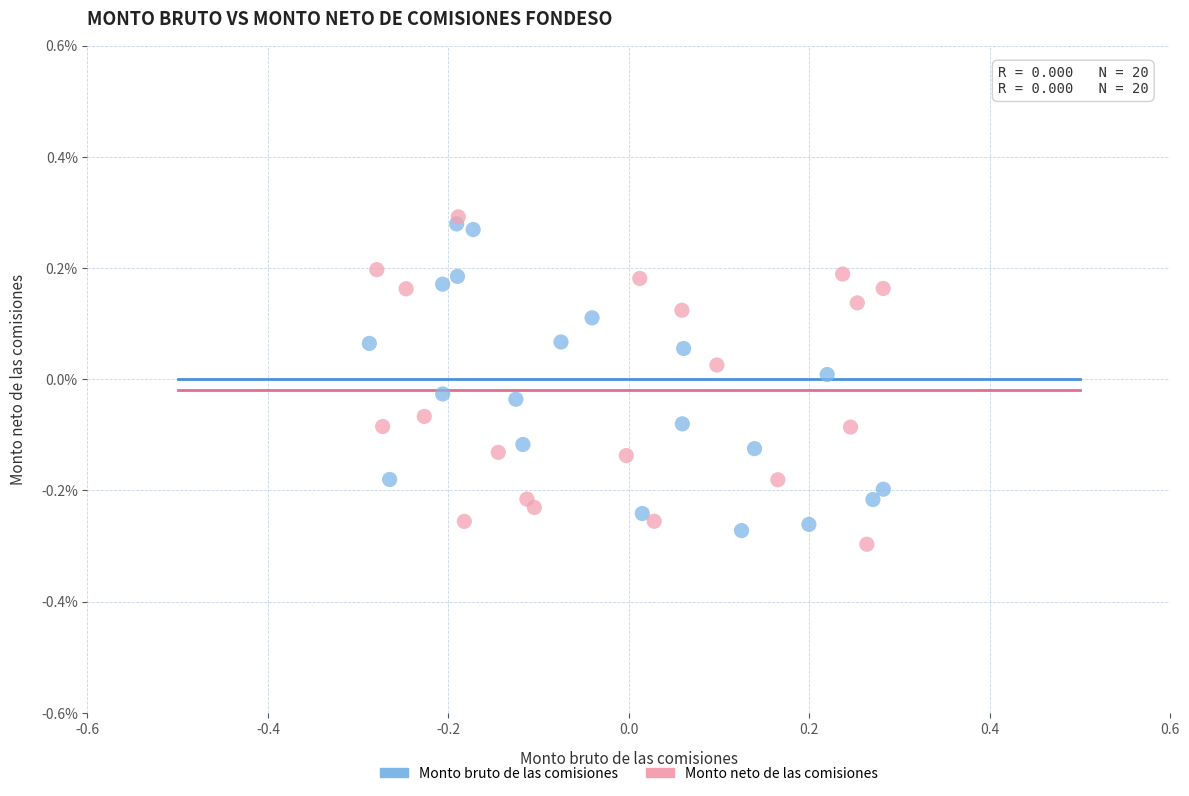

Which series has the widest spread of Y values?

Monto neto de las comisiones